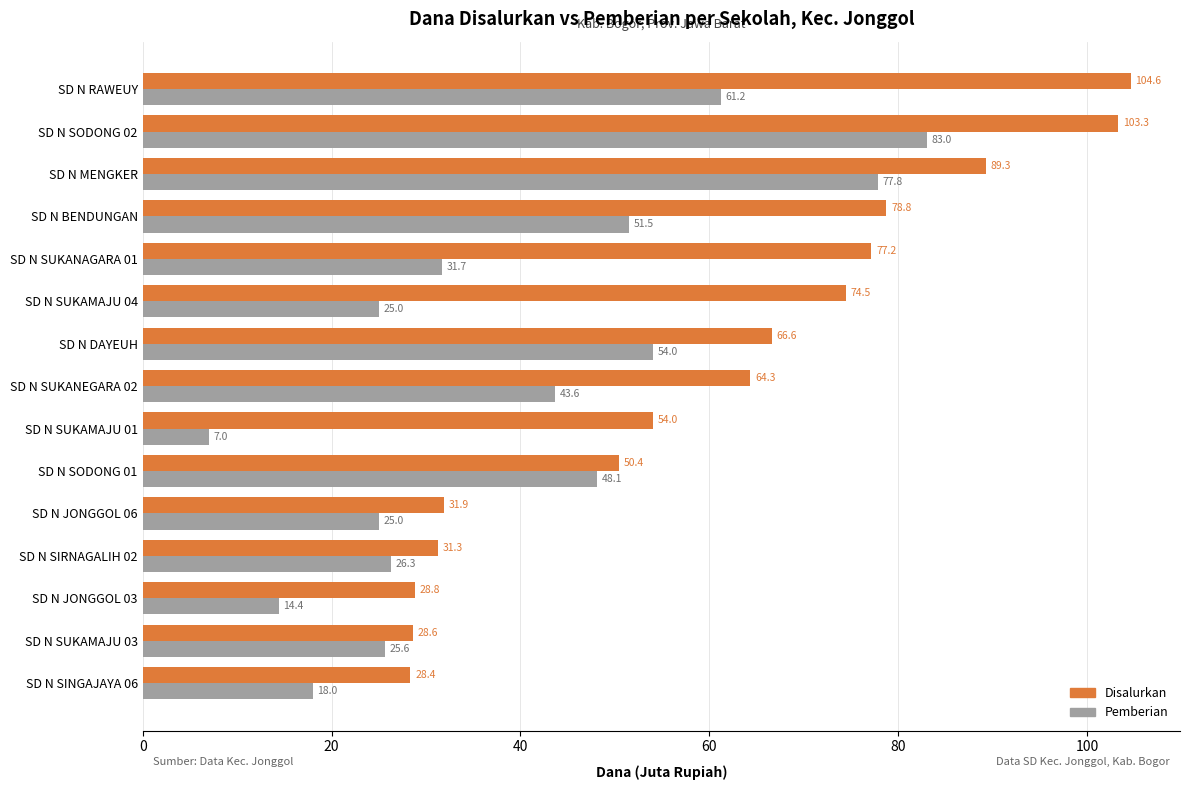

At how many categories does at least one series exceed 52?

9